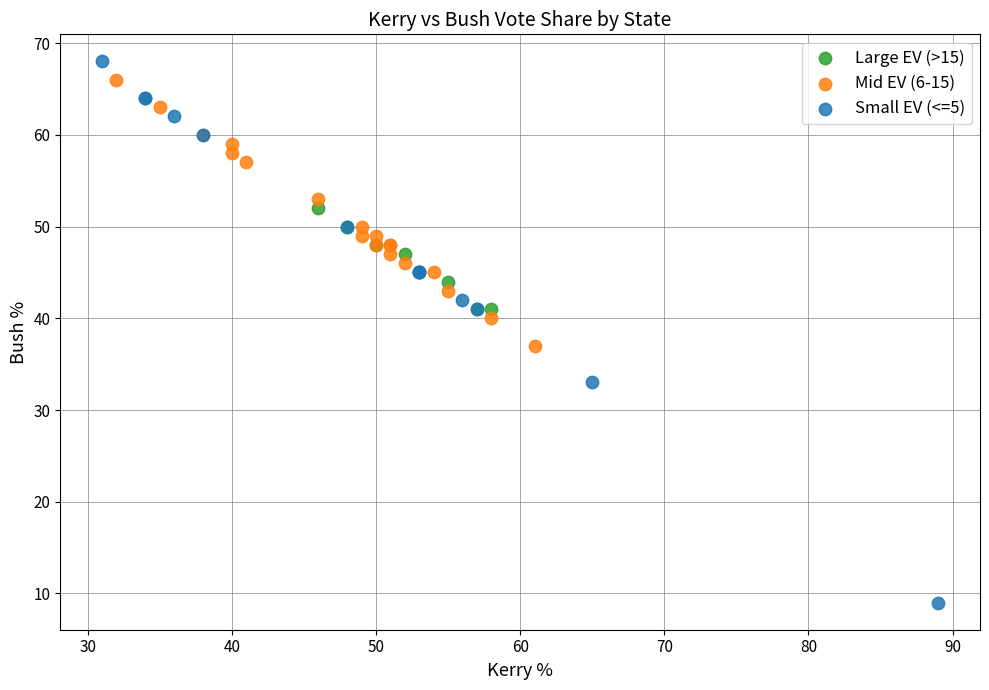

What are all the series names shown in the legend?

Large EV (>15), Mid EV (6-15), Small EV (<=5)